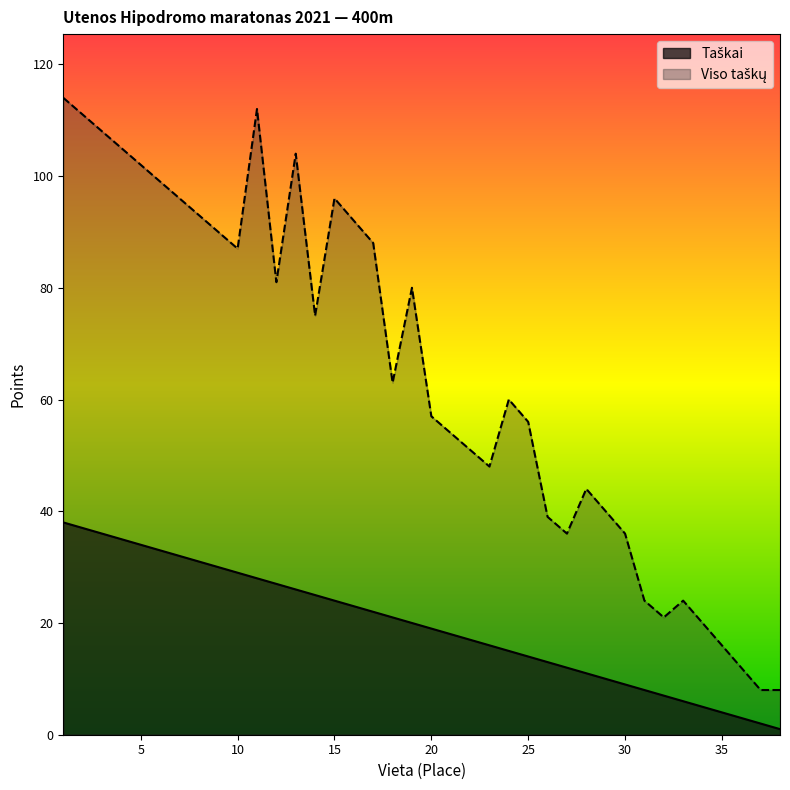

What is the total value across all series at 16?

115